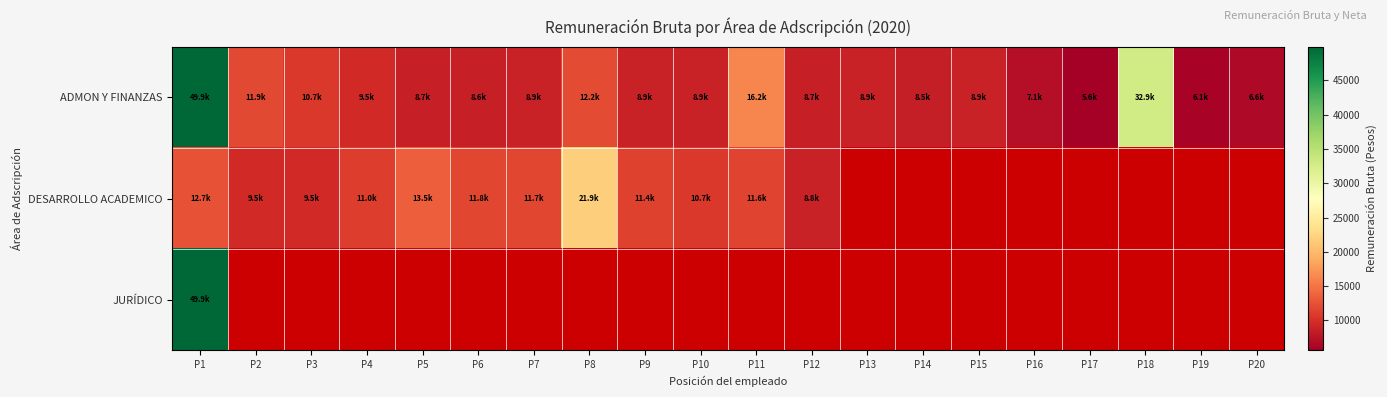

At P12, list the series in order from largest to smallest.

DESARROLLO ACADEMICO, JURÍDICO, ADMON Y FINANZAS